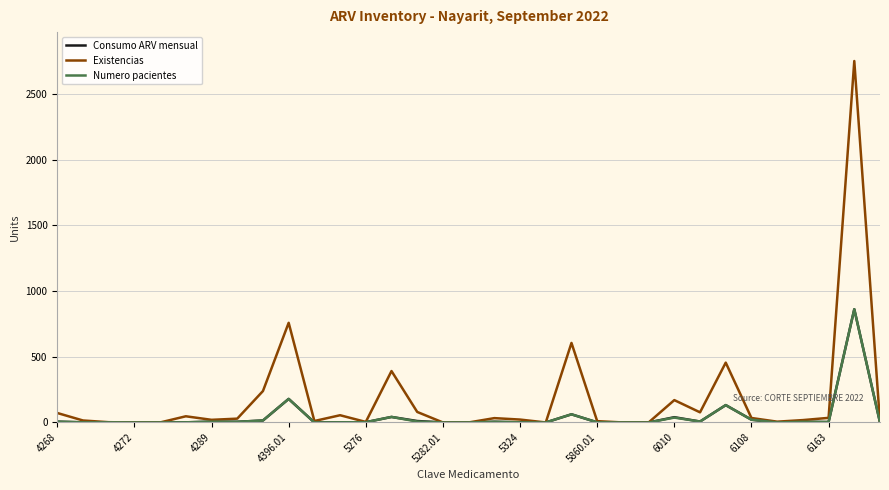

Which series has the largest total across all categories?

Existencias